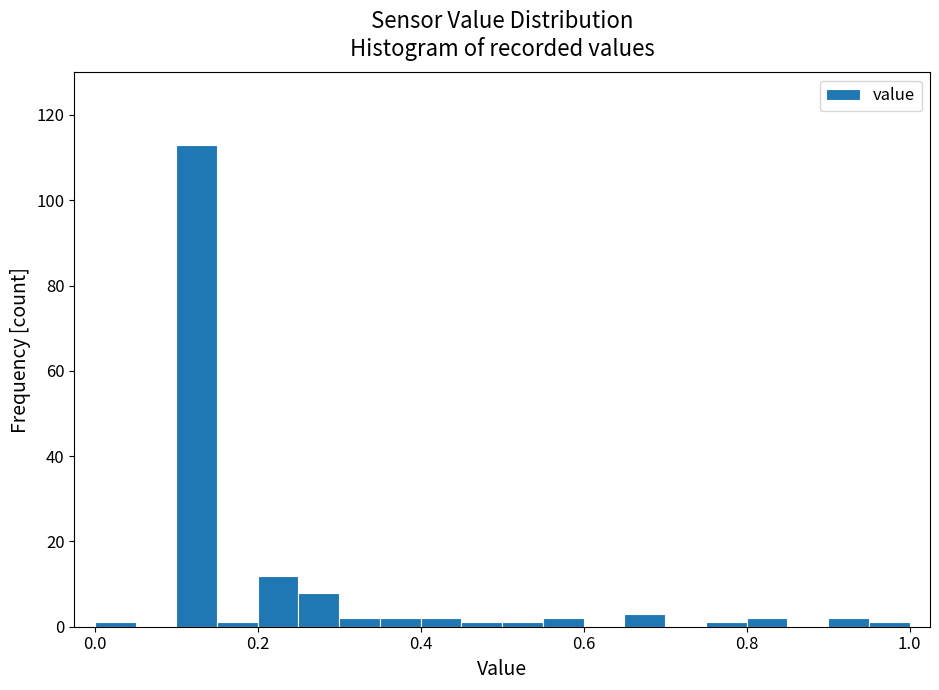

Read against the x-axis, roughly where is the centre of the tallest bar?

0.12